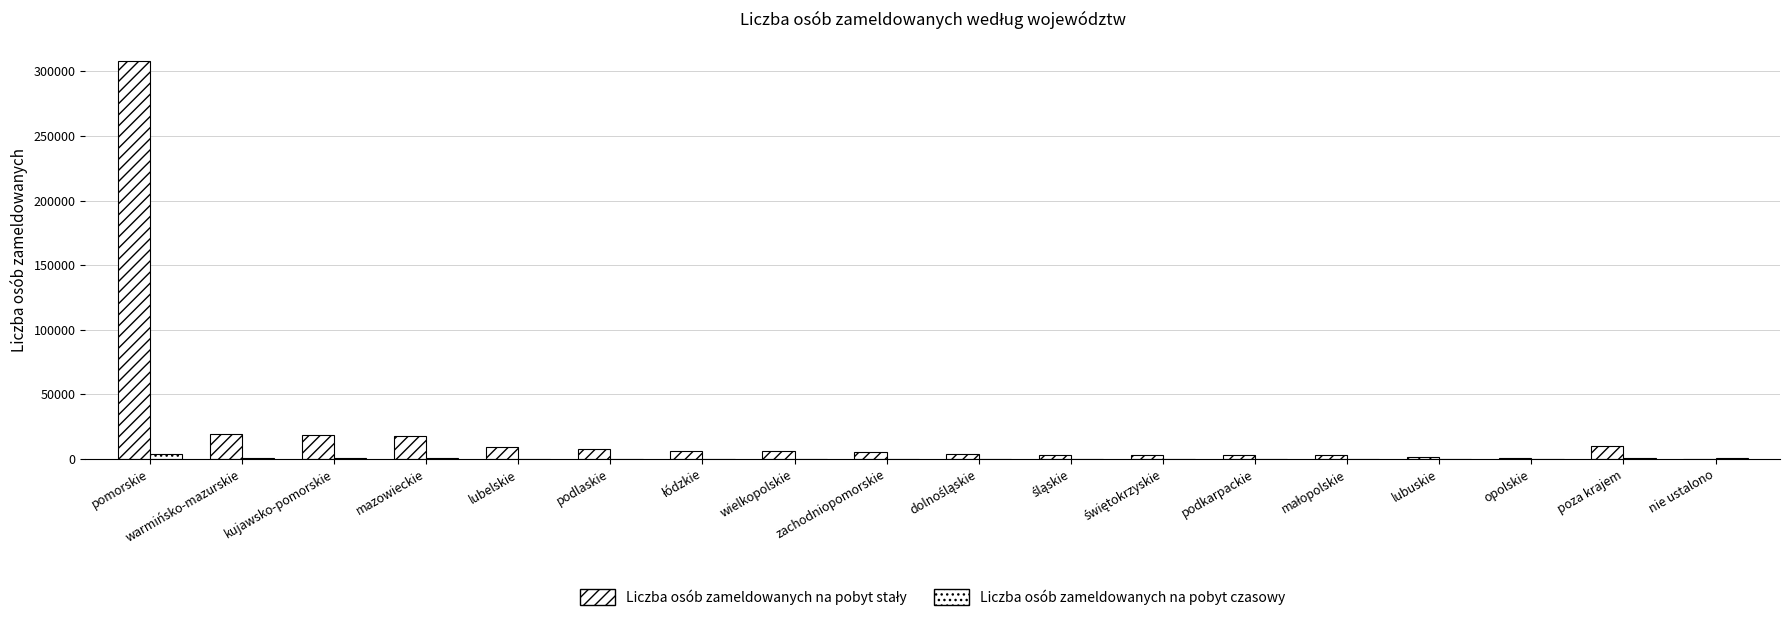

Reading left to right, what are all the values shown in this chart?

Liczba osób zameldowanych na pobyt stały: 307627	19059	18626	17823	9365	7801	6391	6335	5468	3953	3454	3533	3114	2989	1681	679	10463	438
Liczba osób zameldowanych na pobyt czasowy: 3573	1134	713	467	187	319	151	207	320	125	177	78	92	104	67	33	941	604